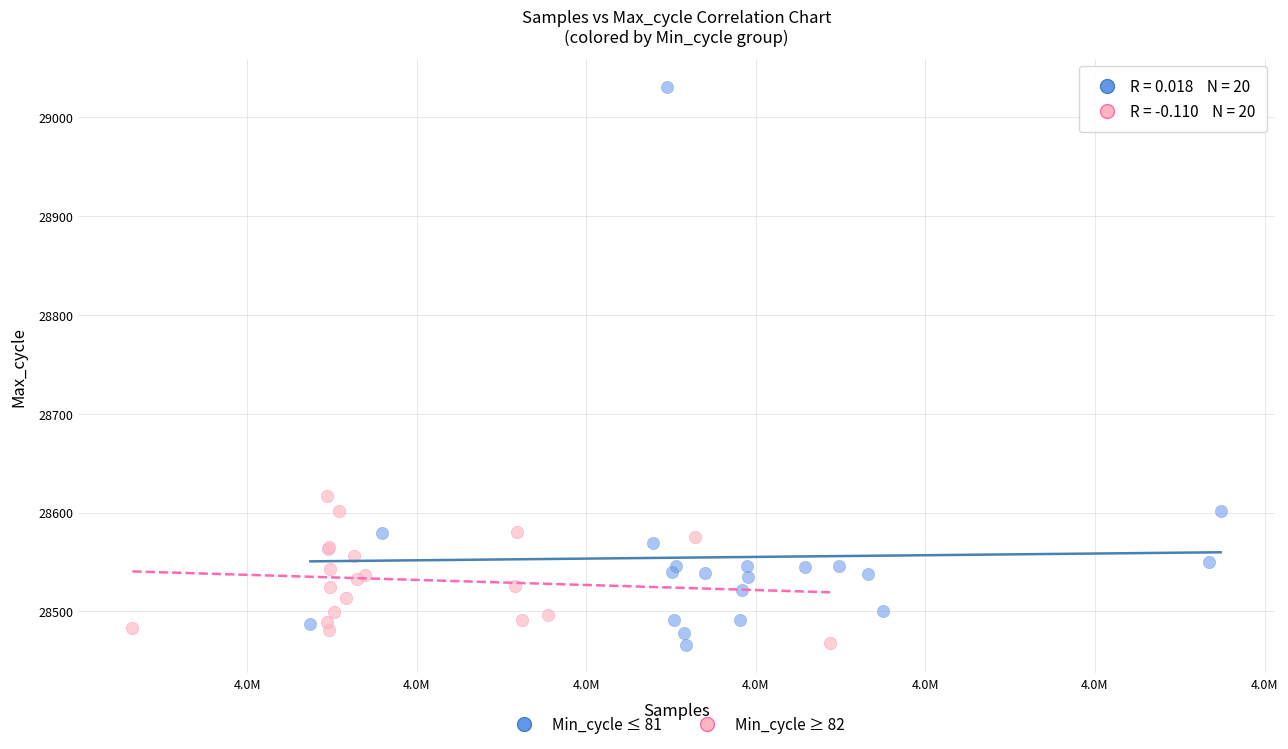

Which series has the largest Y range (max minus min)?

Min_cycle ≤ 81